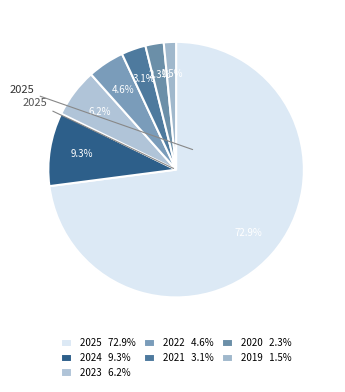

Count the number of slices in the pie.

7